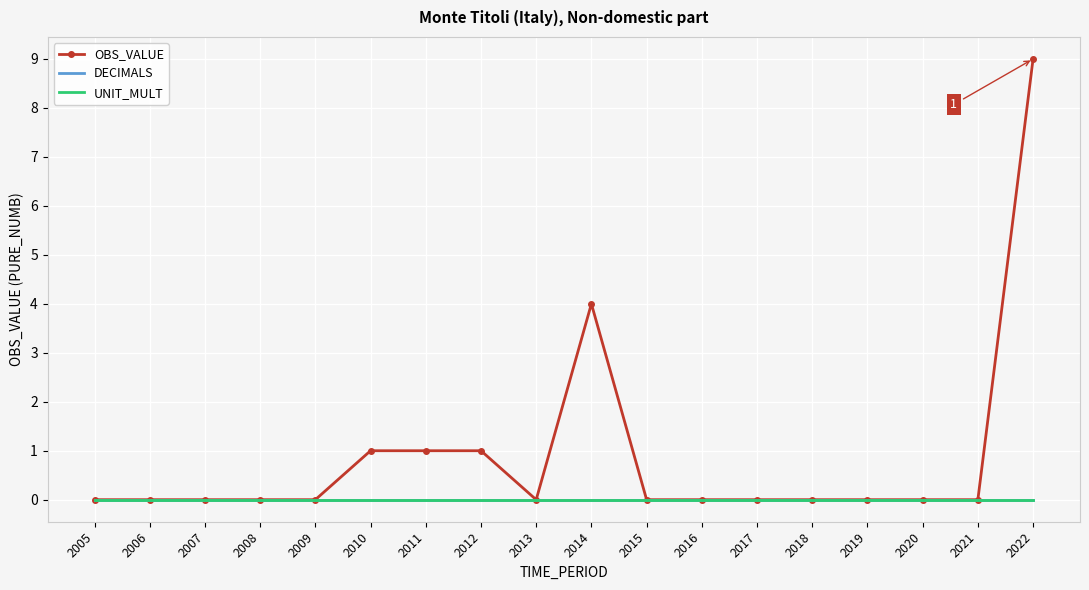

Rank the series by their maximum value, from highest to lowest.

OBS_VALUE, DECIMALS, UNIT_MULT